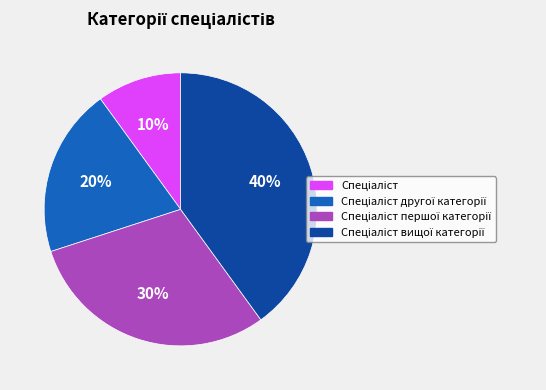

Is there a majority slice in this chart?

No